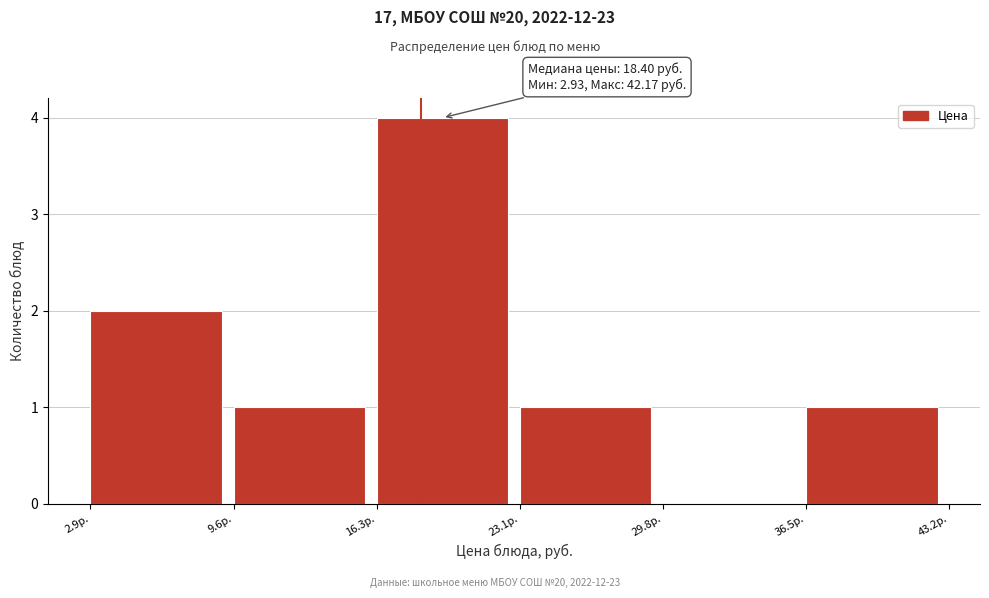

Which range on the x-axis has the tallest bar?

16 to 23